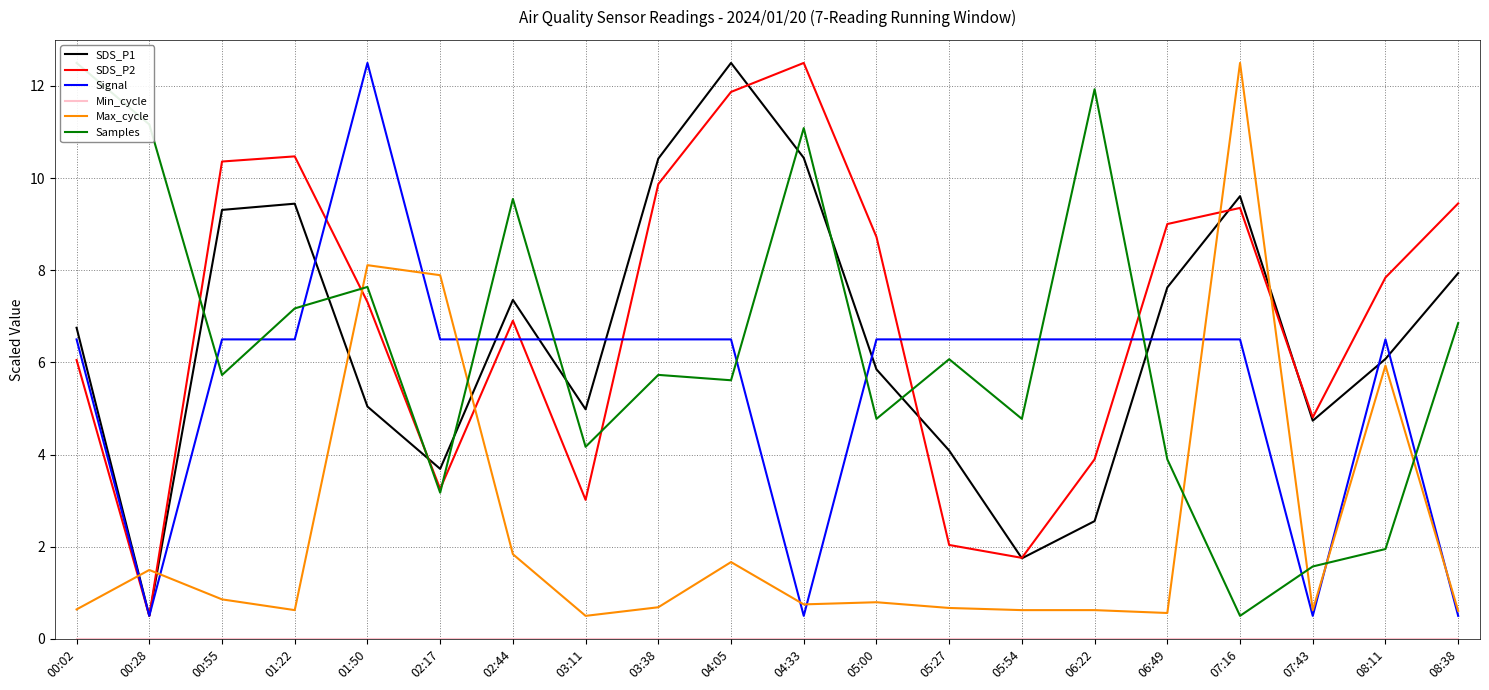

How many intersections are there between Max_cycle and Samples?

6